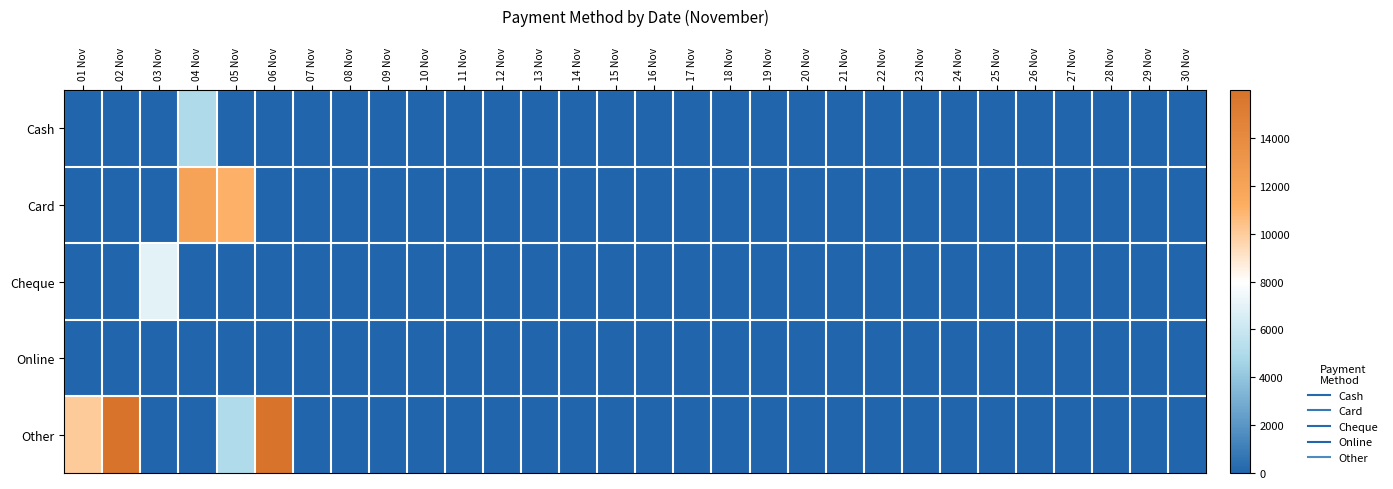

Reading right to left, transcribe all the data shown in this chart.

Cash: 30 Nov=0	29 Nov=0	28 Nov=0	27 Nov=0	26 Nov=0	25 Nov=0	24 Nov=0	23 Nov=0	22 Nov=0	21 Nov=0	20 Nov=0	19 Nov=0	18 Nov=0	17 Nov=0	16 Nov=0	15 Nov=0	14 Nov=0	13 Nov=0	12 Nov=0	11 Nov=0	10 Nov=0	09 Nov=0	08 Nov=0	07 Nov=0	06 Nov=0	05 Nov=0	04 Nov=4999	03 Nov=0	02 Nov=0	01 Nov=0
Card: 30 Nov=0	29 Nov=0	28 Nov=0	27 Nov=0	26 Nov=0	25 Nov=0	24 Nov=0	23 Nov=0	22 Nov=0	21 Nov=0	20 Nov=0	19 Nov=0	18 Nov=0	17 Nov=0	16 Nov=0	15 Nov=0	14 Nov=0	13 Nov=0	12 Nov=0	11 Nov=0	10 Nov=0	09 Nov=0	08 Nov=0	07 Nov=0	06 Nov=0	05 Nov=10999	04 Nov=12000	03 Nov=0	02 Nov=0	01 Nov=0
Cheque: 30 Nov=0	29 Nov=0	28 Nov=0	27 Nov=0	26 Nov=0	25 Nov=0	24 Nov=0	23 Nov=0	22 Nov=0	21 Nov=0	20 Nov=0	19 Nov=0	18 Nov=0	17 Nov=0	16 Nov=0	15 Nov=0	14 Nov=0	13 Nov=0	12 Nov=0	11 Nov=0	10 Nov=0	09 Nov=0	08 Nov=0	07 Nov=0	06 Nov=0	05 Nov=0	04 Nov=0	03 Nov=6999	02 Nov=0	01 Nov=0
Online: 30 Nov=0	29 Nov=0	28 Nov=0	27 Nov=0	26 Nov=0	25 Nov=0	24 Nov=0	23 Nov=0	22 Nov=0	21 Nov=0	20 Nov=0	19 Nov=0	18 Nov=0	17 Nov=0	16 Nov=0	15 Nov=0	14 Nov=0	13 Nov=0	12 Nov=0	11 Nov=0	10 Nov=0	09 Nov=0	08 Nov=0	07 Nov=0	06 Nov=0	05 Nov=0	04 Nov=0	03 Nov=0	02 Nov=0	01 Nov=0
Other: 30 Nov=0	29 Nov=0	28 Nov=0	27 Nov=0	26 Nov=0	25 Nov=0	24 Nov=0	23 Nov=0	22 Nov=0	21 Nov=0	20 Nov=0	19 Nov=0	18 Nov=0	17 Nov=0	16 Nov=0	15 Nov=0	14 Nov=0	13 Nov=0	12 Nov=0	11 Nov=0	10 Nov=0	09 Nov=0	08 Nov=0	07 Nov=0	06 Nov=15998	05 Nov=5000	04 Nov=0	03 Nov=0	02 Nov=15998	01 Nov=9999